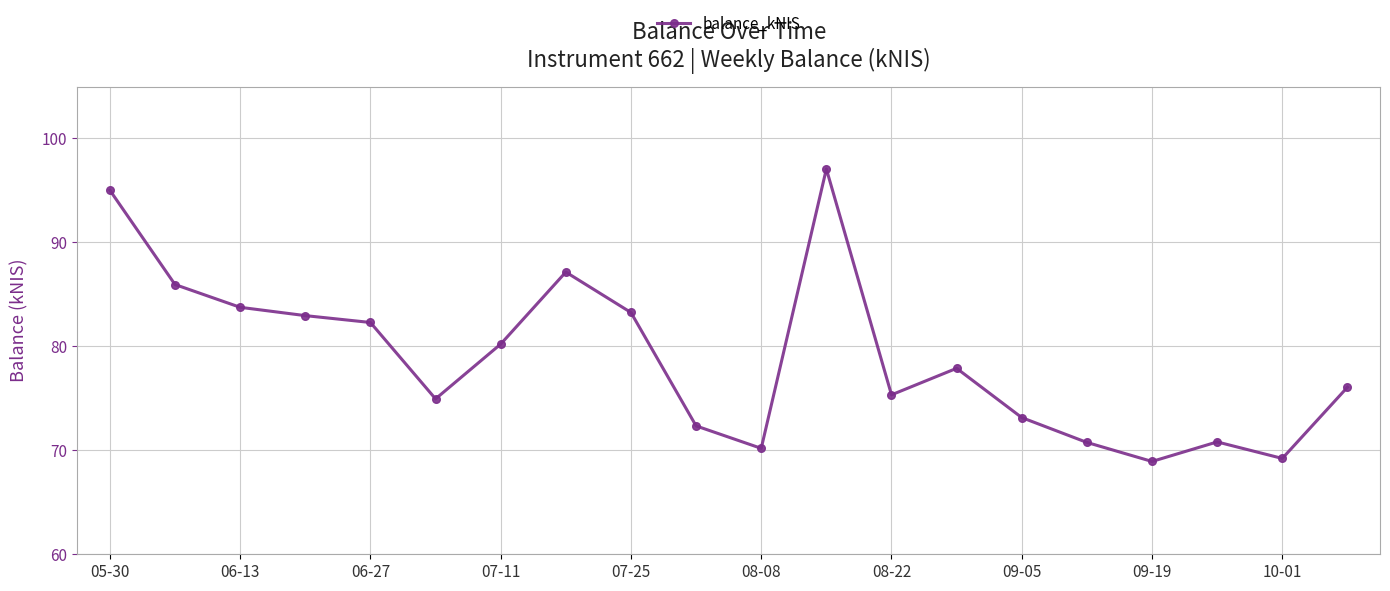

How many categories are shown in the chart?

20